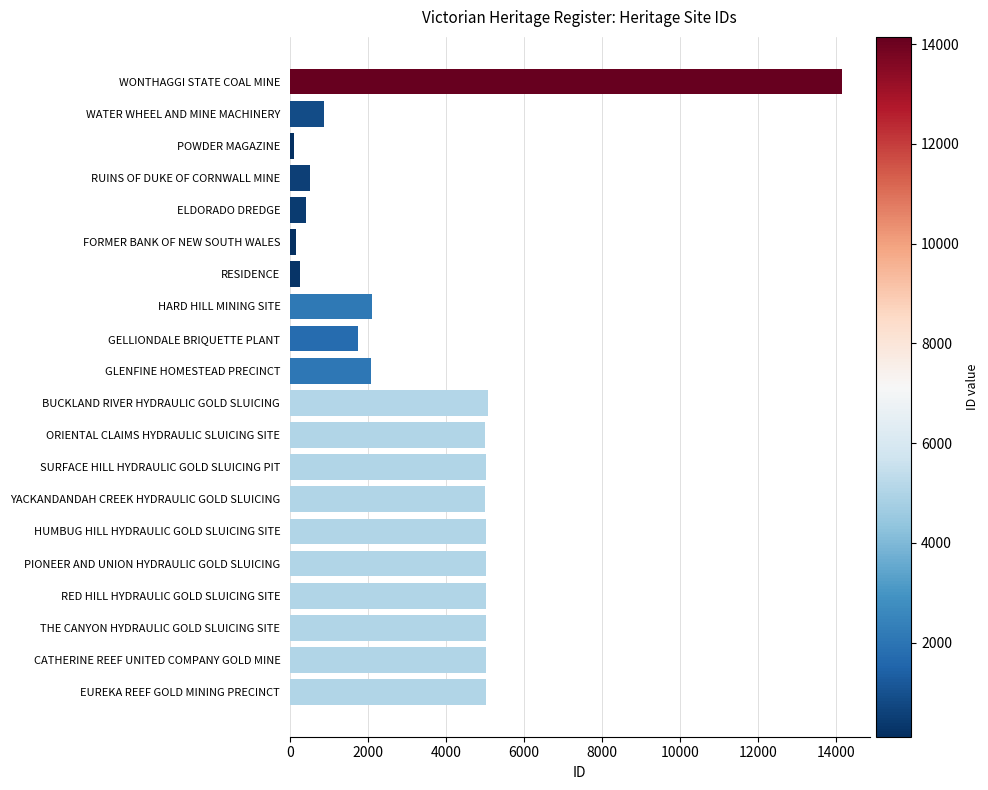

What is the change in value from WATER WHEEL AND MINE MACHINERY to ORIENTAL CLAIMS HYDRAULIC SLUICING SITE?

+4144